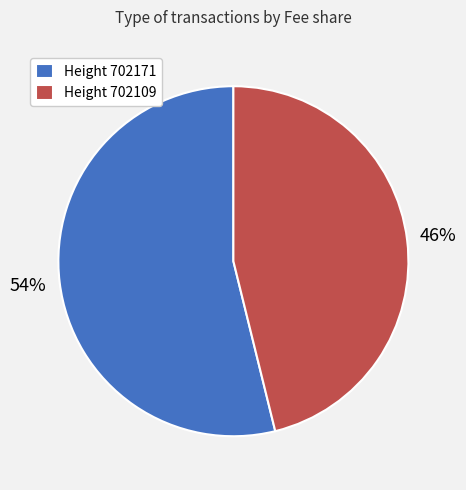

Rank the categories by value from lowest to highest.

Height 702109, Height 702171